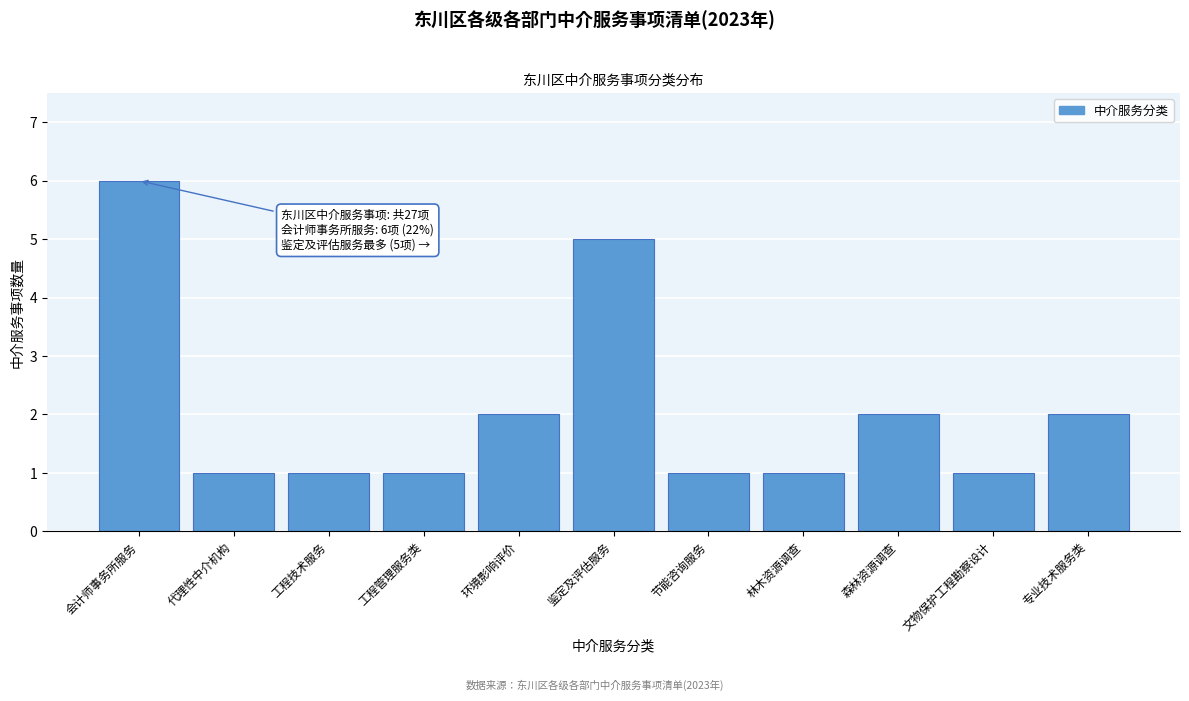

Reading left to right, list all the values displayed in this chart.

会计师事务所服务=6	代理性中介机构=1	工程技术服务=1	工程管理服务类=1	环境影响评价=2	鉴定及评估服务=5	节能咨询服务=1	林木资源调查=1	森林资源调查=2	文物保护工程勘察设计=1	专业技术服务类=2